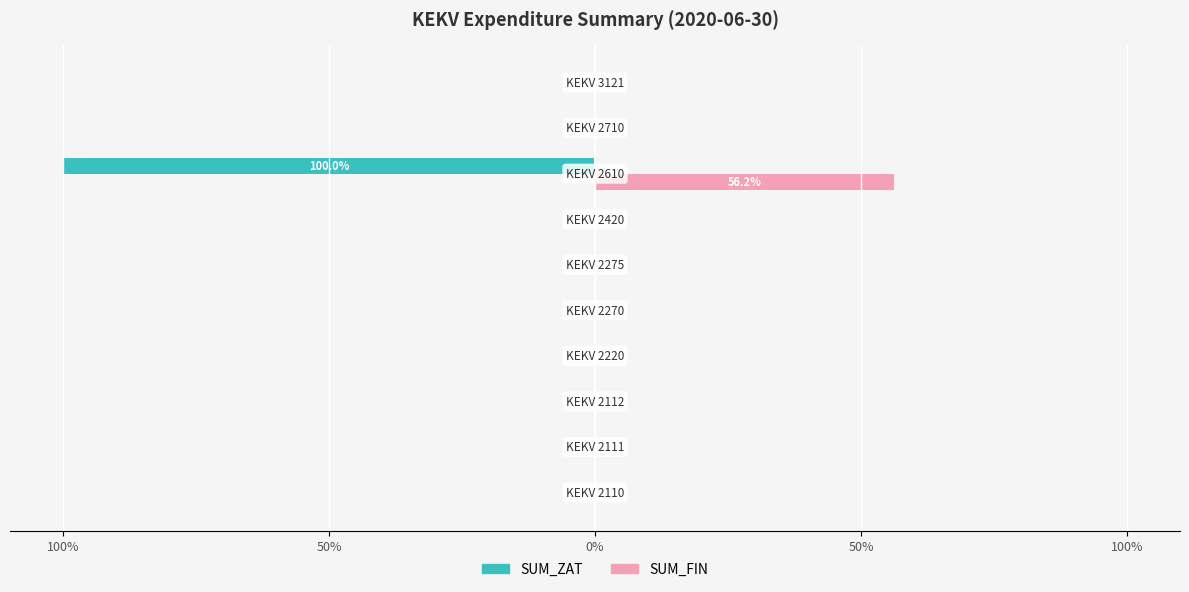

Reading left to right, extract all data points from this chart.

SUM_ZAT: 0.0	0.0	0.0	0.0	0.0	0.0	0.0	-100.0	0.0	0.0
SUM_FIN: 0.0	0.0	0.0	0.0	0.0	0.0	0.0	56.2	0.0	0.0